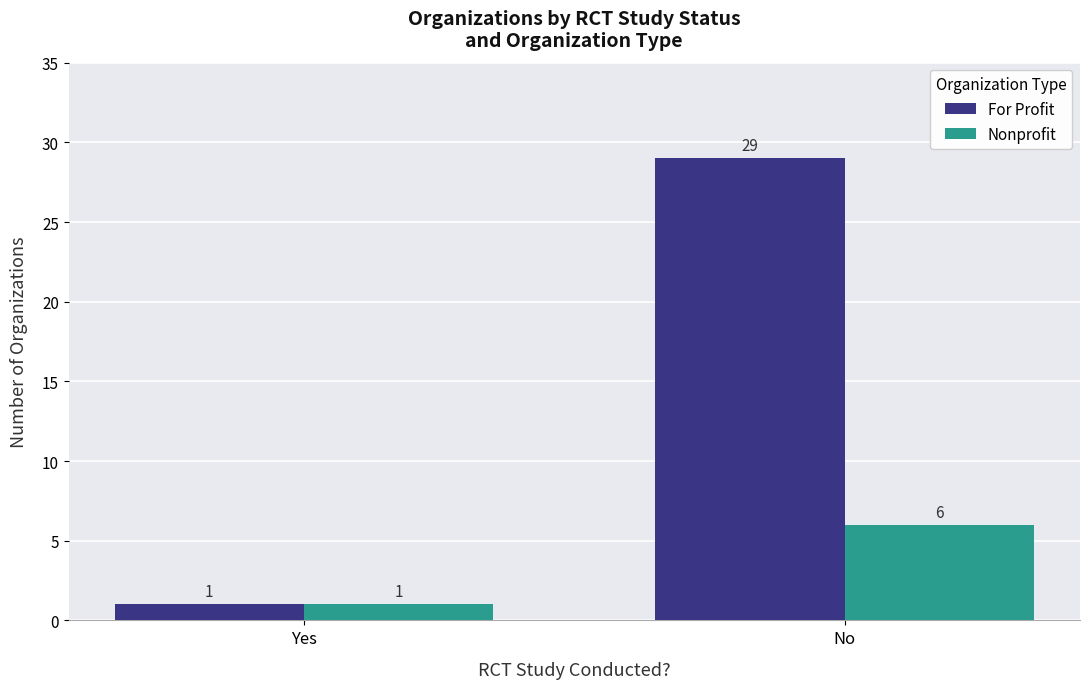

Are the bars grouped side by side (vs. stacked)?

Yes